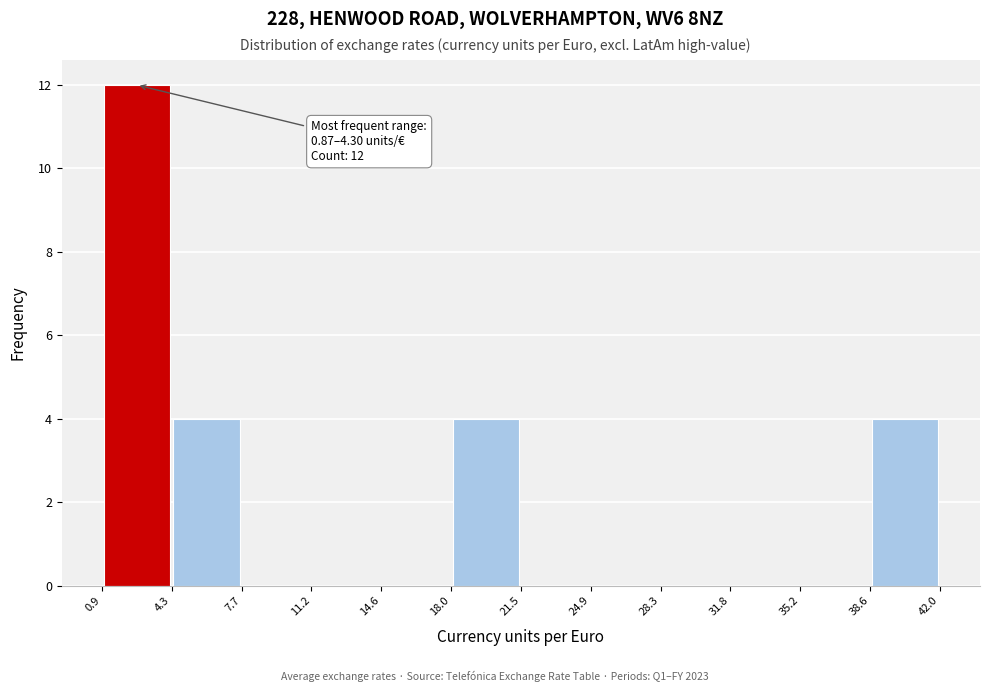

Which range on the x-axis has the tallest bar?

0.9 to 4.3